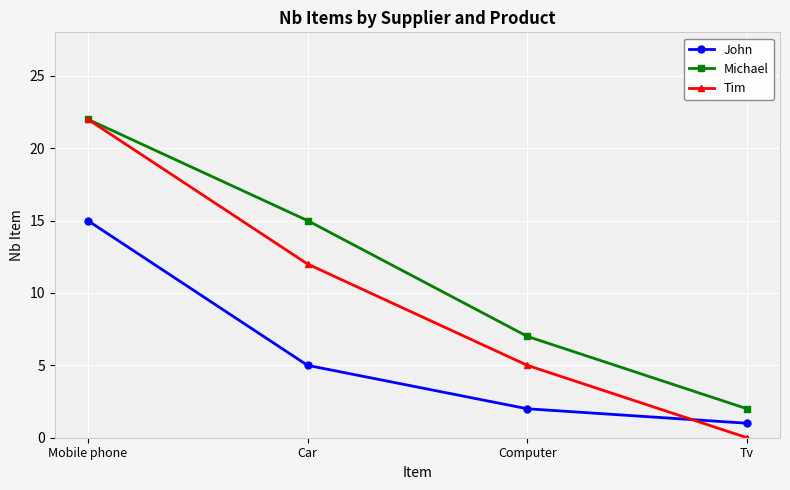

Is it true that Tim equals 0 at Tv?

True